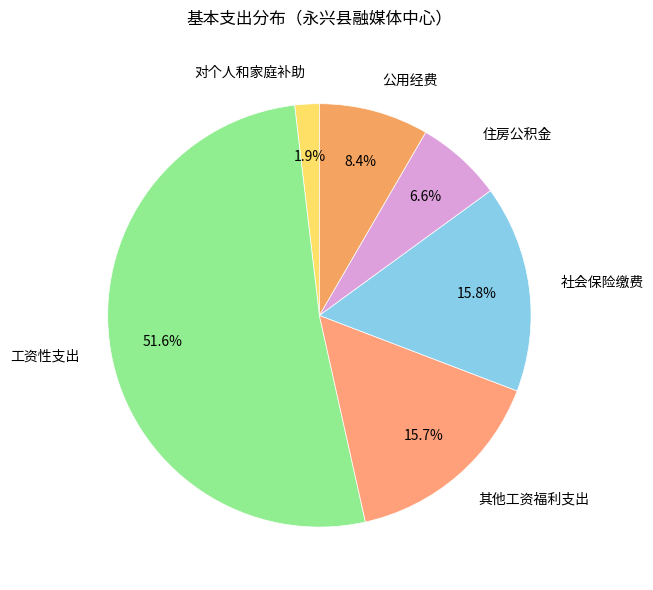

True or false: 社会保险缴费 accounts for 9% of the total.

False